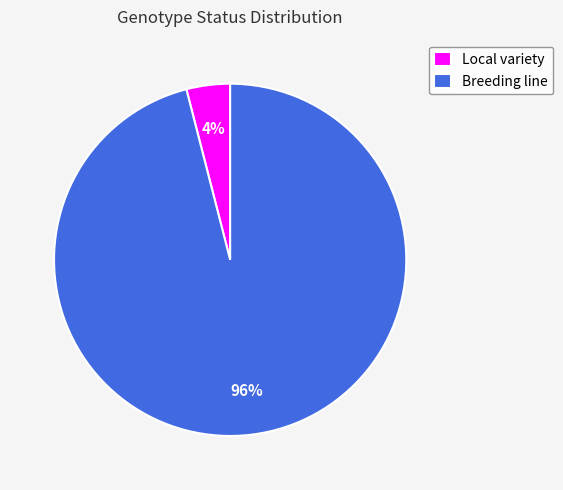

Which category accounts for the majority?

Breeding line